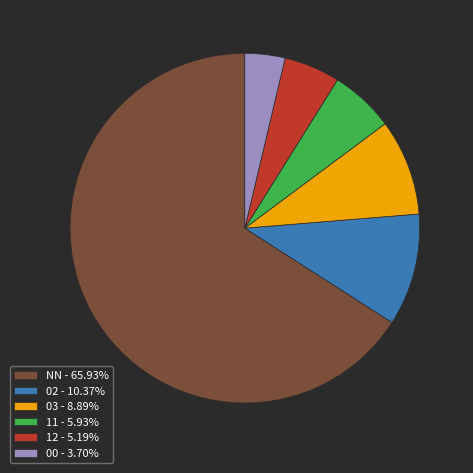

True or false: 00 accounts for 4% of the total.

True